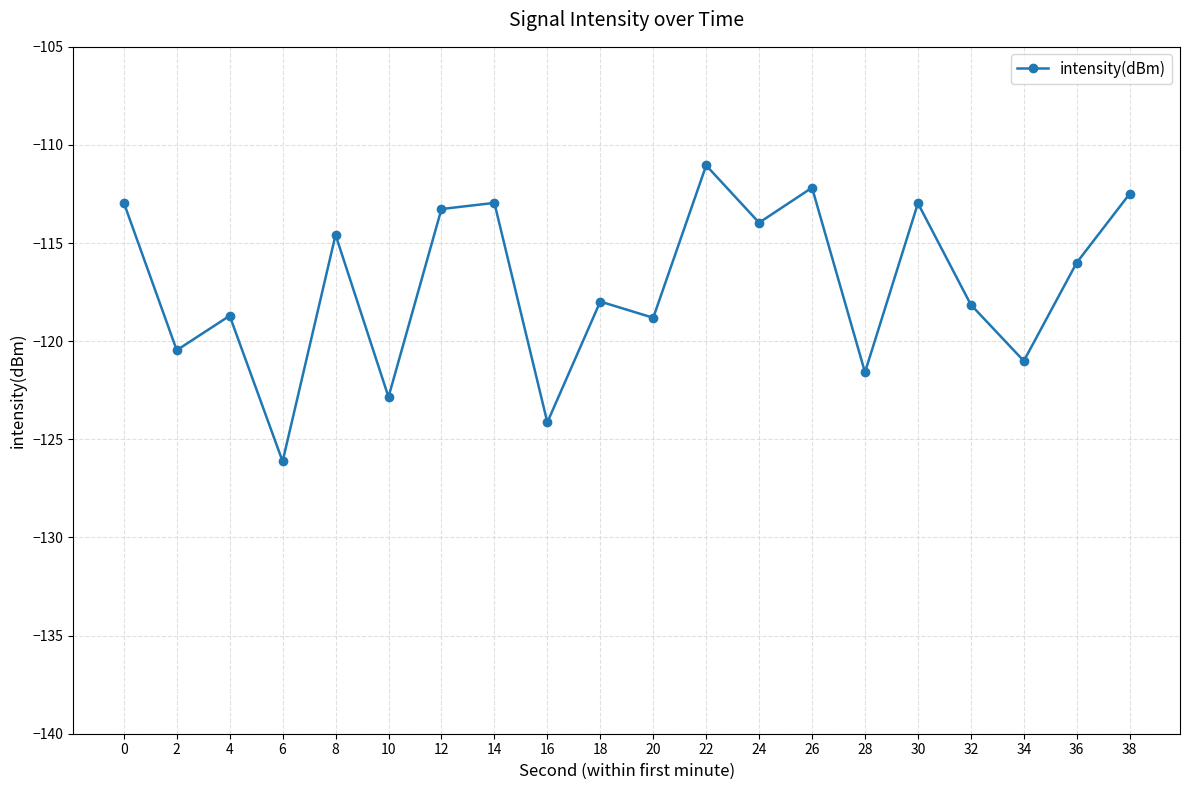

Count the number of categories in the chart.

20